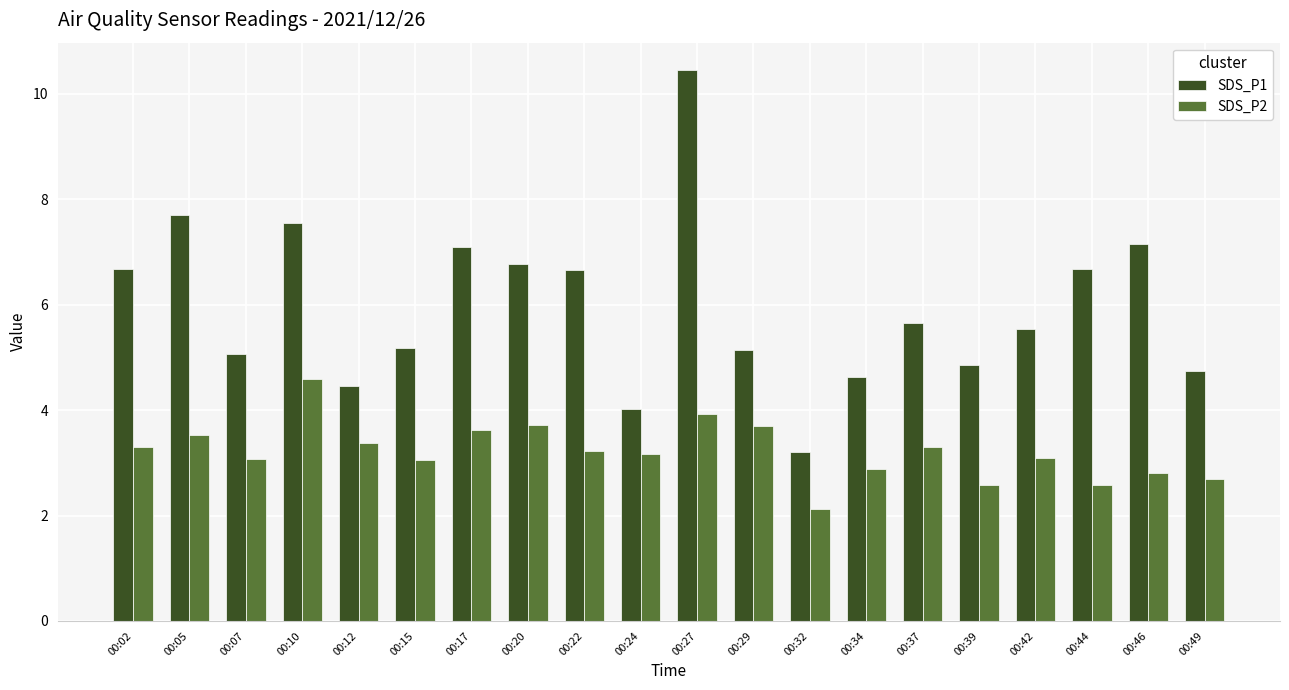

Are the bars grouped side by side (vs. stacked)?

Yes